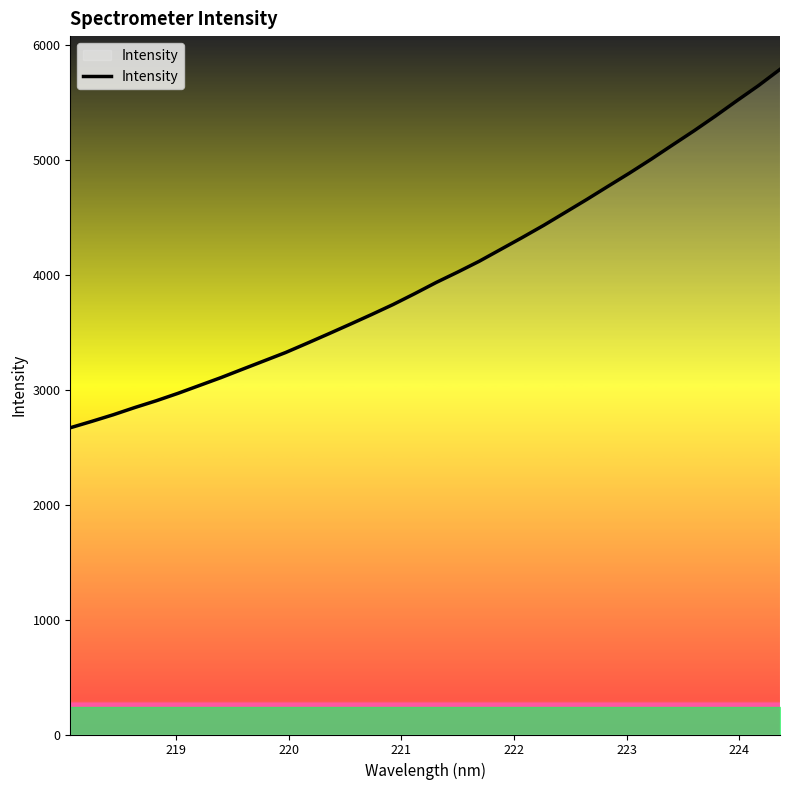

What is the difference between the maximum and minimum values?

3117.3